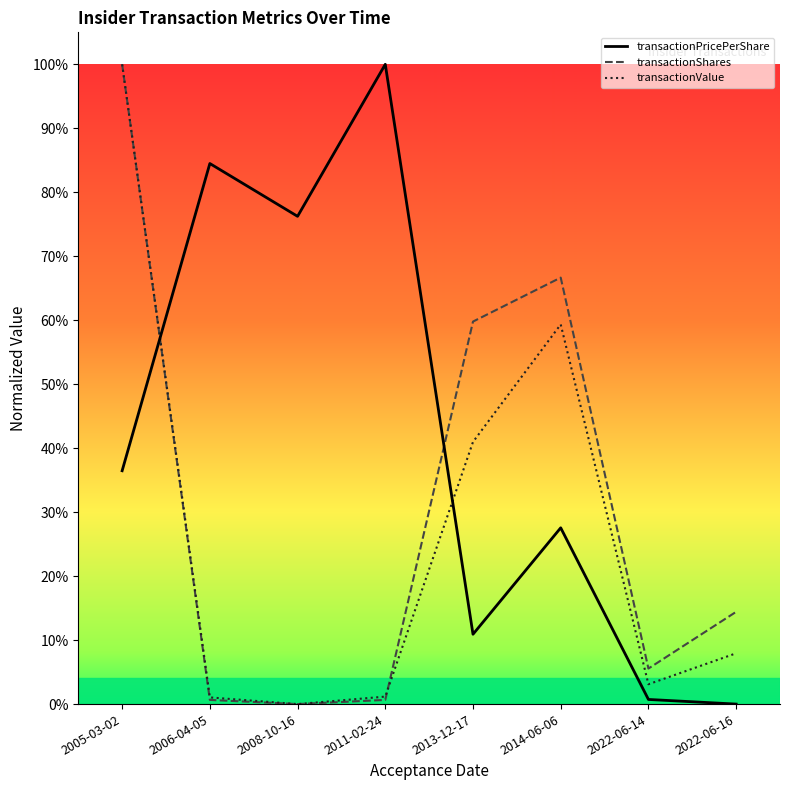

What is the difference between the maximum and minimum values in the transactionPricePerShare series?

100.0